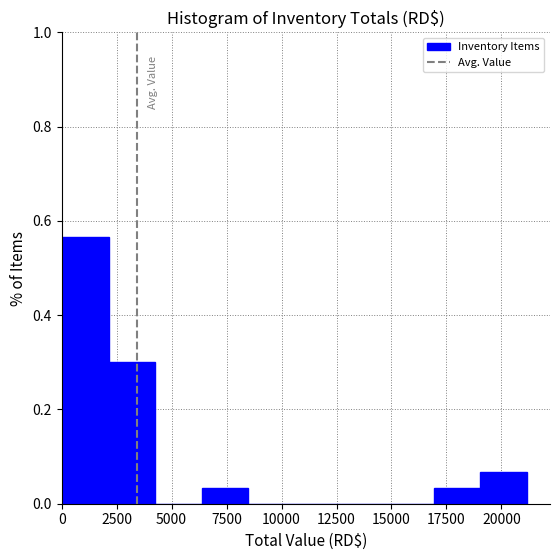

Reading left to right, transcribe this chart: for each bar, give the range it covers on the x-axis and its height. Neither the bar edges nor the heights are printed on the chart, so give them approximately, as read against the axes.

0 to 2000: 0.56
2000 to 4500: 0.30
4500 to 6500: 0
6500 to 8500: 0.04
8500 to 10500: 0
10500 to 12500: 0
12500 to 15000: 0
15000 to 17000: 0
17000 to 19000: 0.04
19000 to 21000: 0.06